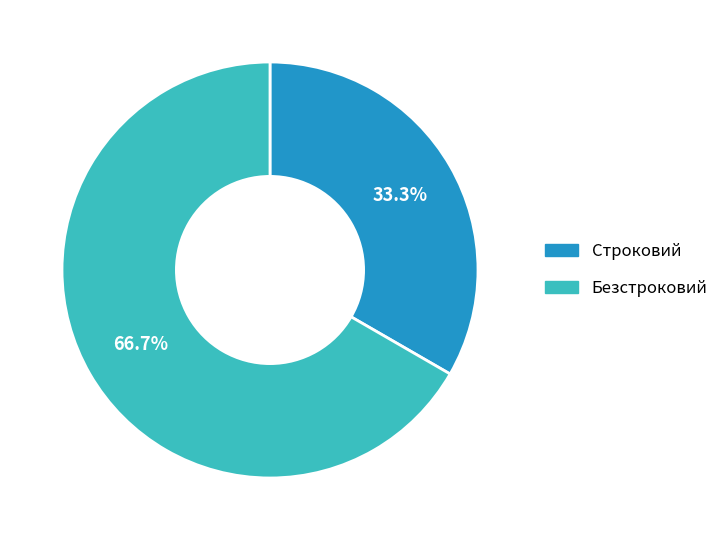

Which slice is the largest?

Безстроковий